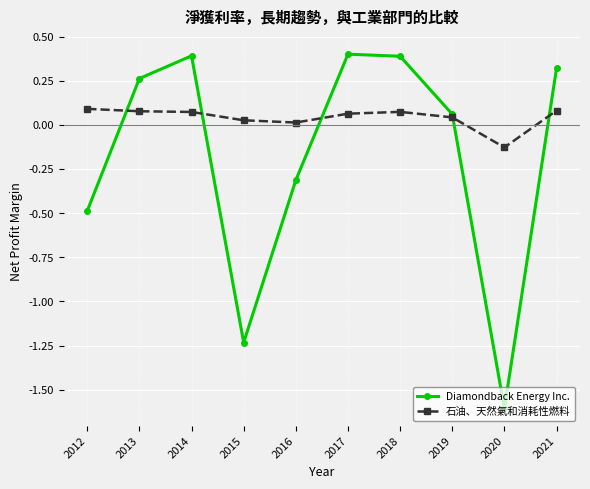

What is the average value of the Diamondback Energy Inc. series?

-0.2